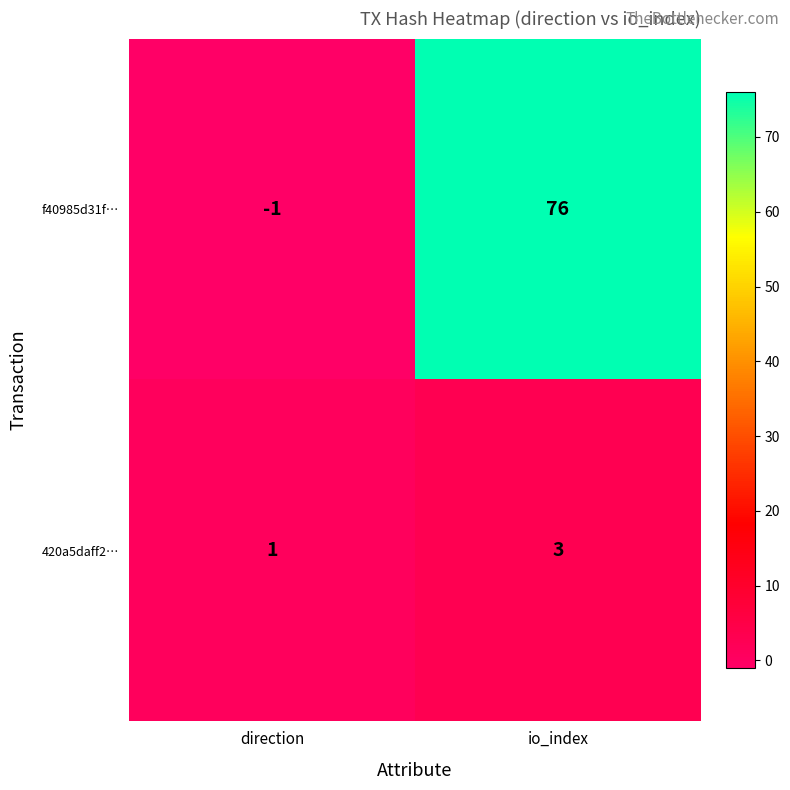

What is the greatest value displayed?

76